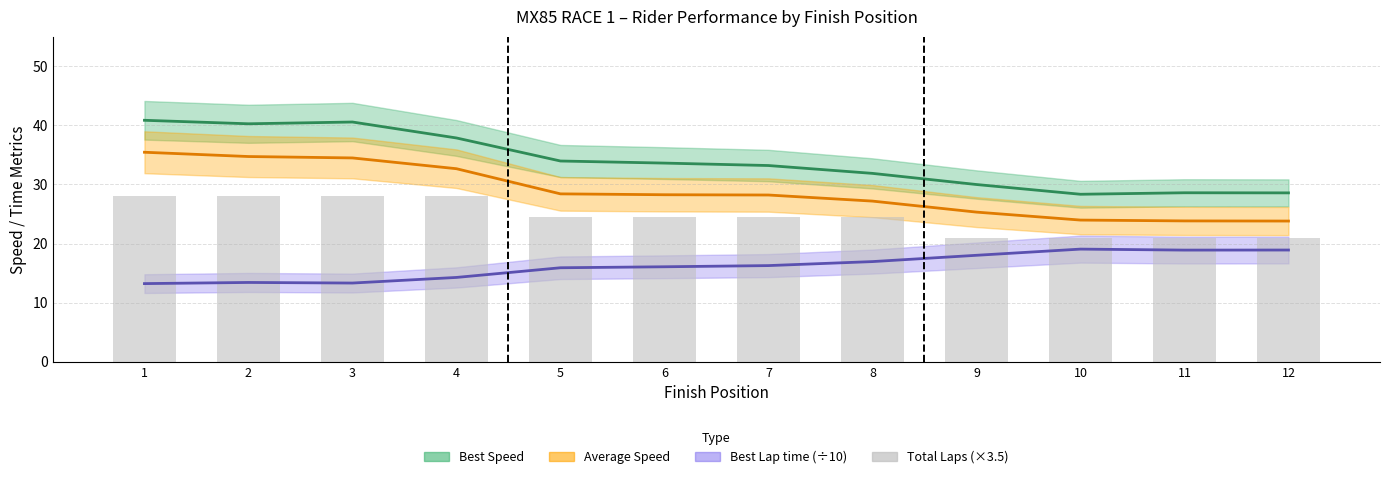

How many values are below 24?

4